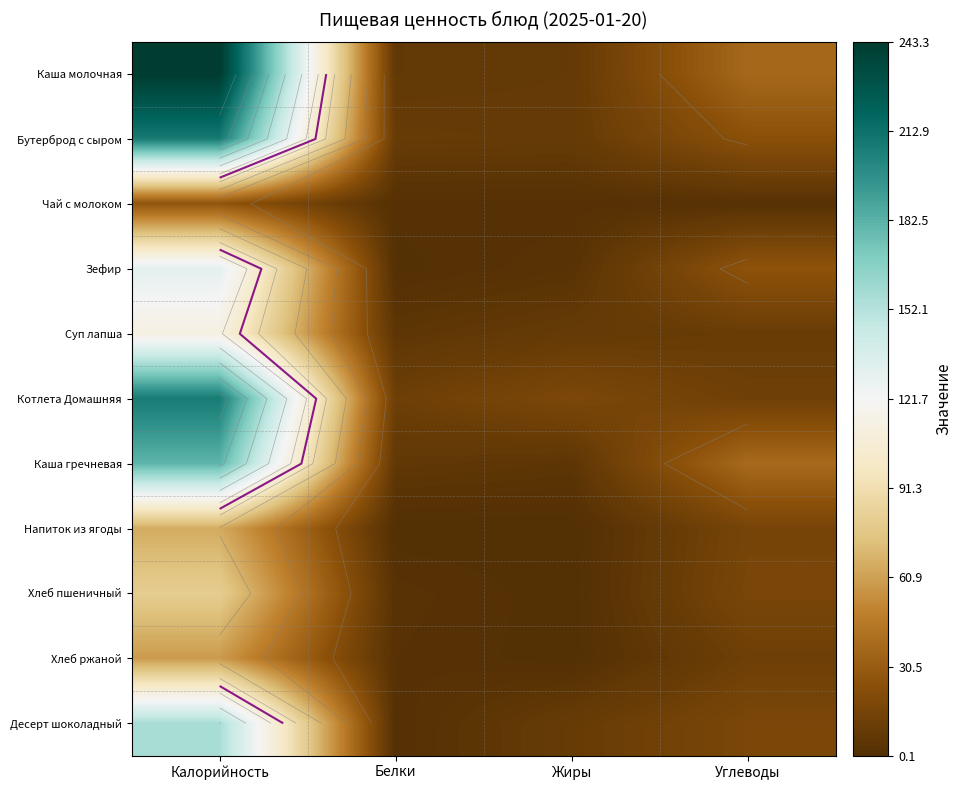

What is the sum of the Каша гречневая values at Углеводы and Калорийность?

219.3